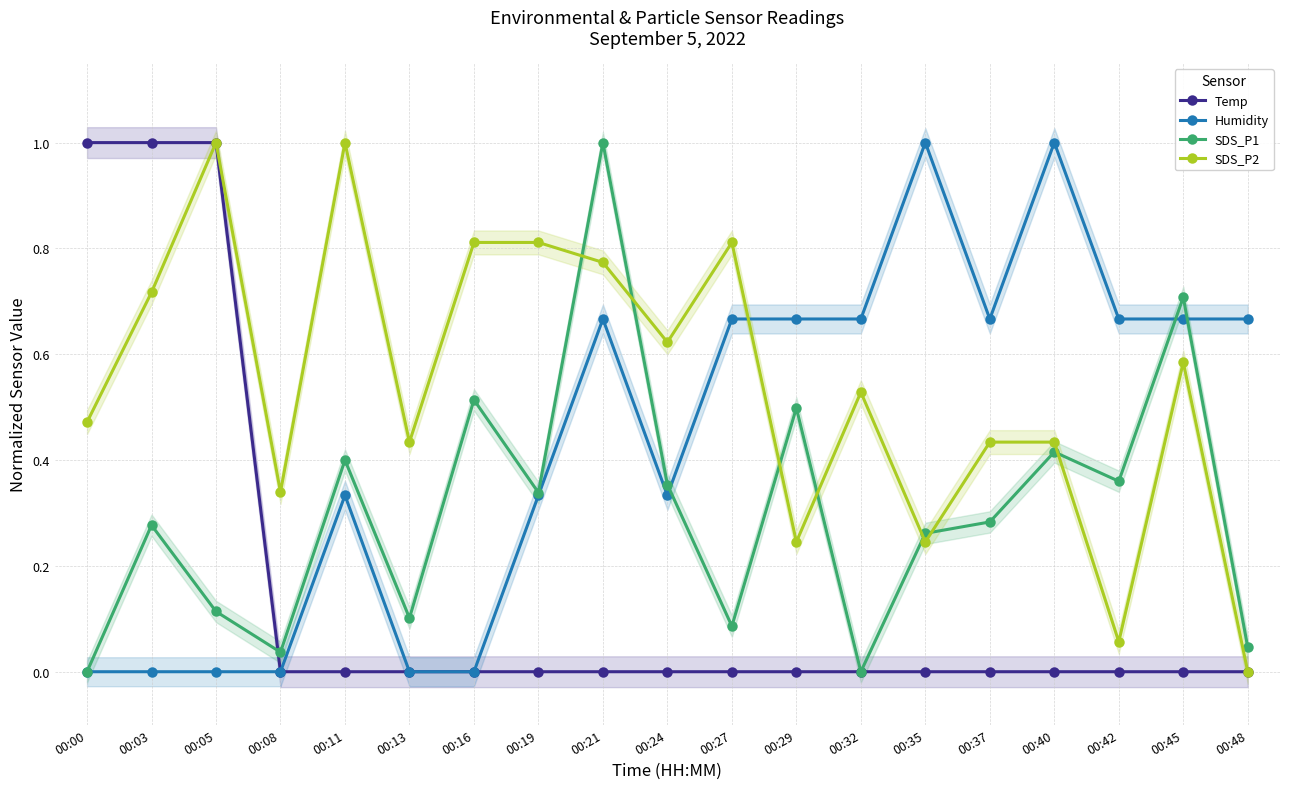

Is the value of Humidity at 00:40 greater than the value of SDS_P1 at 00:24?

Yes